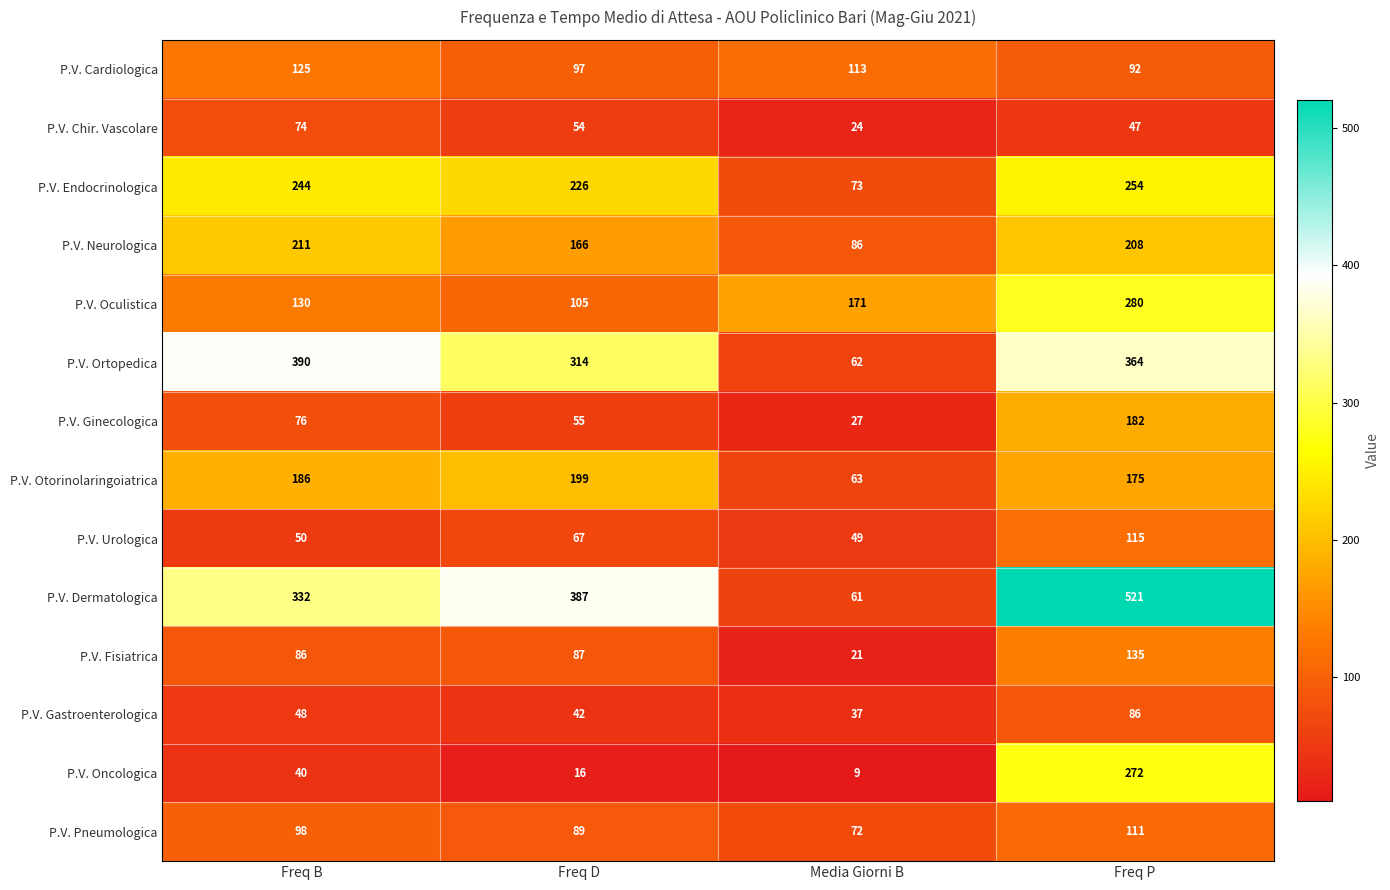

Count the number of data series in this chart.

14